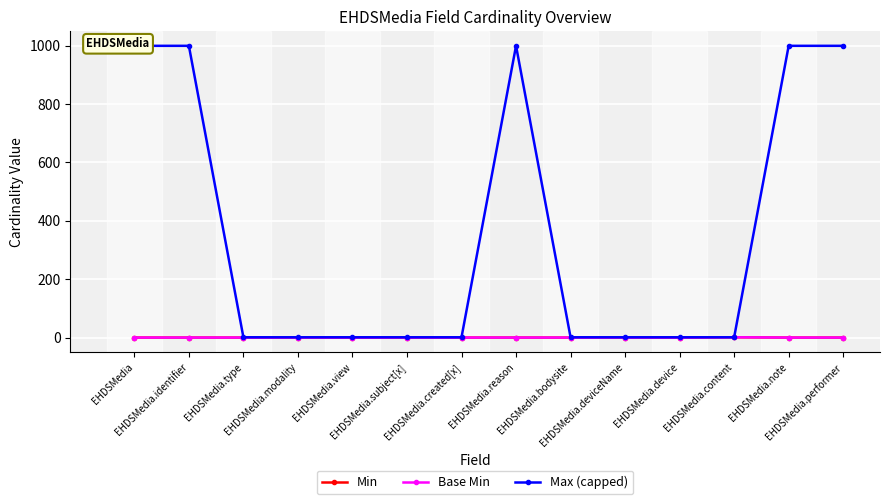

What is the highest value of the Max (capped) series?

999